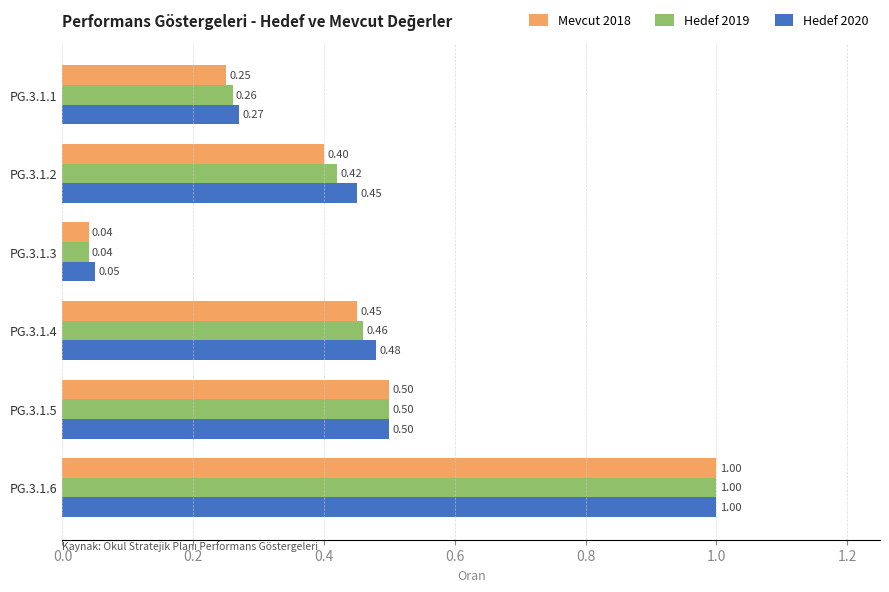

Between PG.3.1.2 and PG.3.1.6, which series saw the biggest shift?

Mevcut 2018